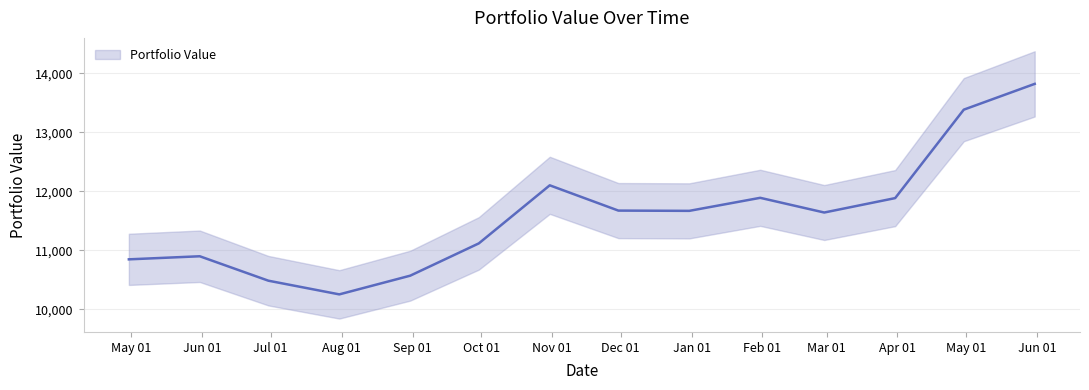

How many interior local peaks (higher than both neighbors) does the data have?

3